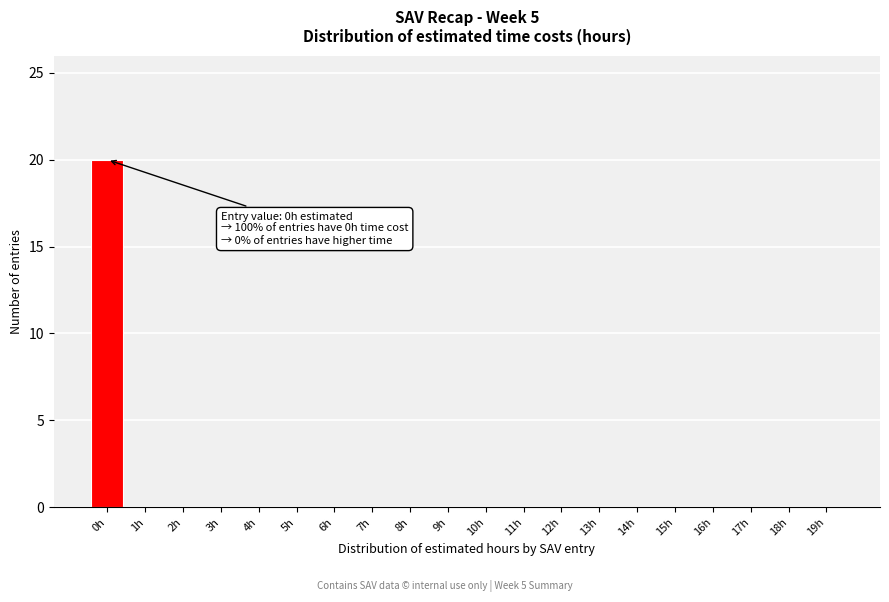

Reading left to right, list all the values displayed in this chart.

0h=20	1h=0	2h=0	3h=0	4h=0	5h=0	6h=0	7h=0	8h=0	9h=0	10h=0	11h=0	12h=0	13h=0	14h=0	15h=0	16h=0	17h=0	18h=0	19h=0